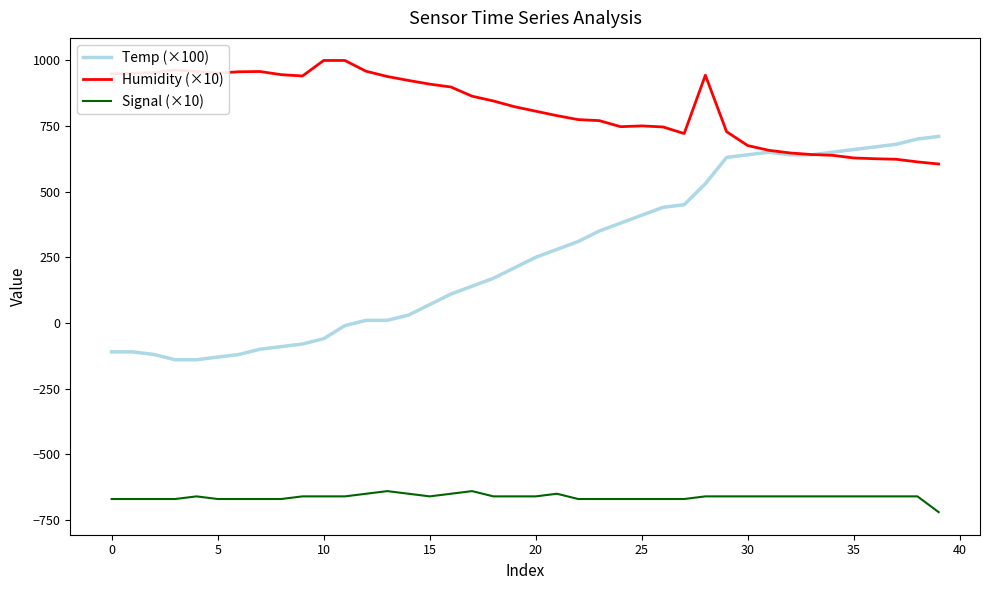

Which series has the widest spread of values?

Temp (×100)